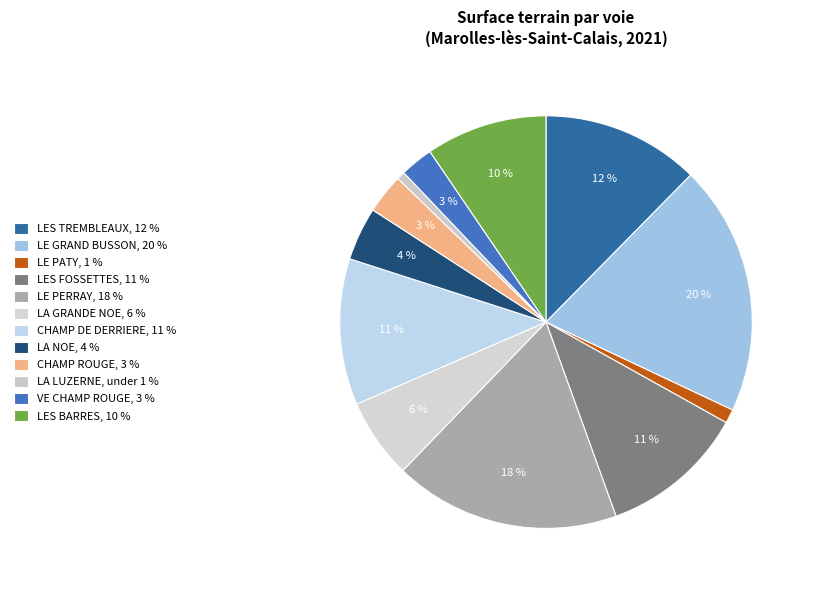

Does LA LUZERNE represent more than half of the total?

No